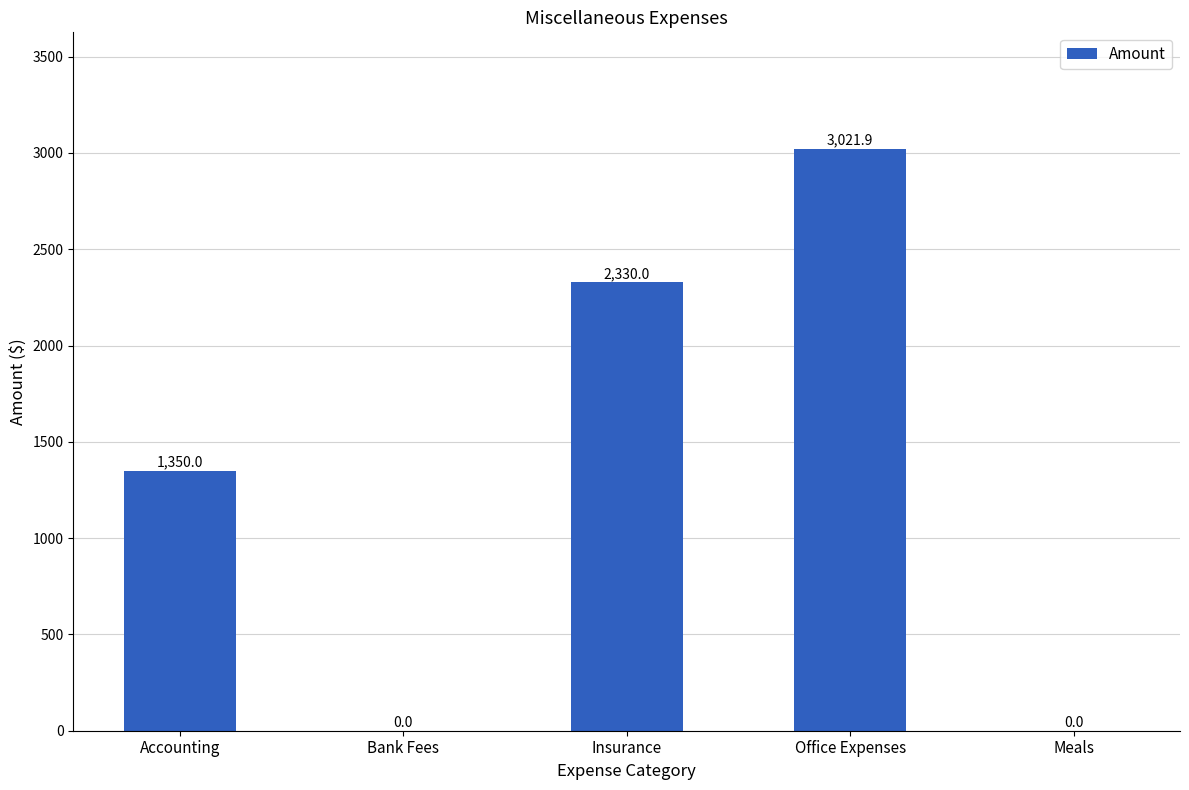

At which label is the value closest to 1510?

Accounting